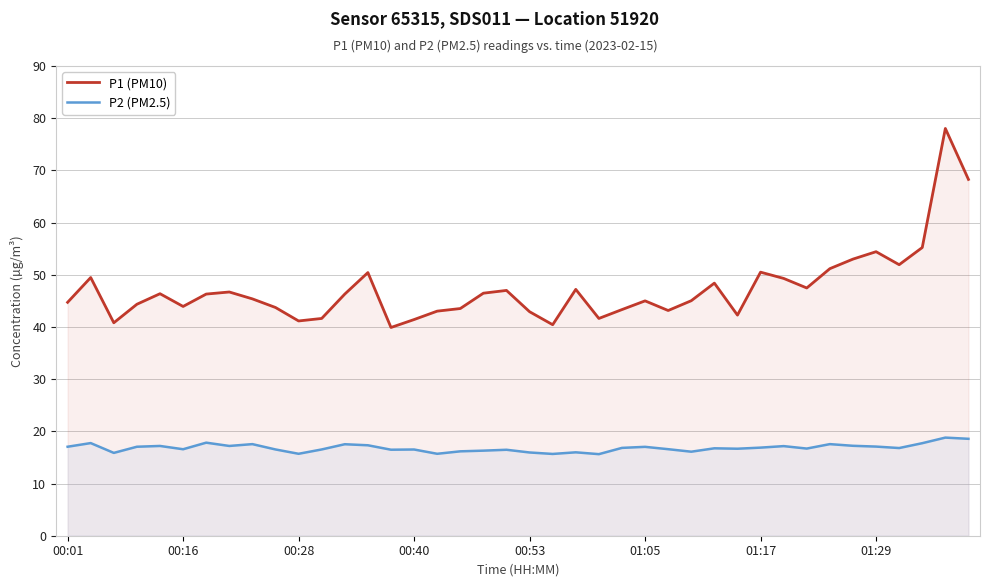

At which category is the sum across all series the highest?

38